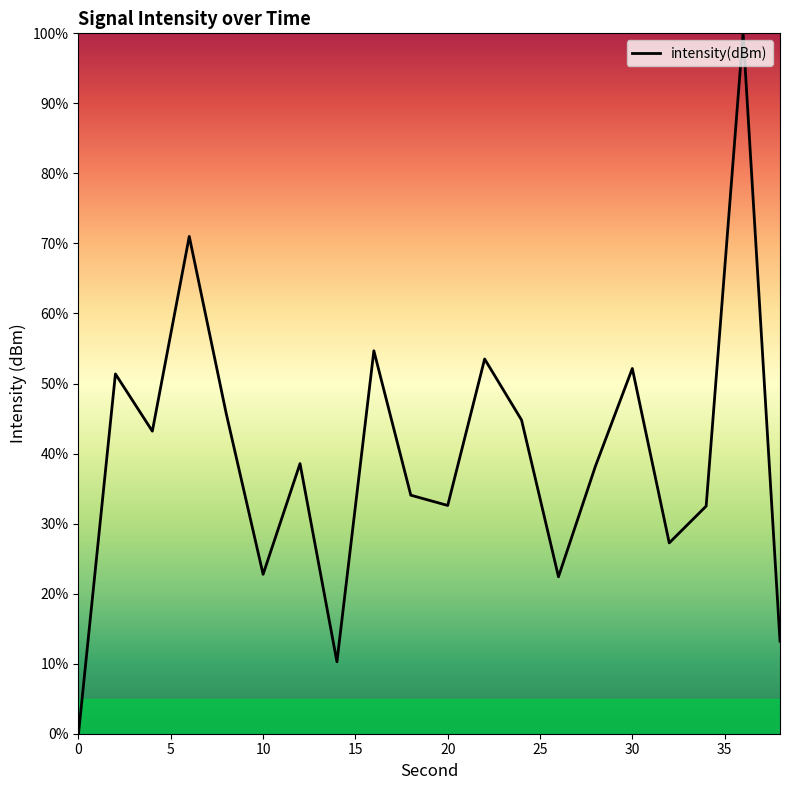

What is the difference between the maximum and minimum values?

100.0